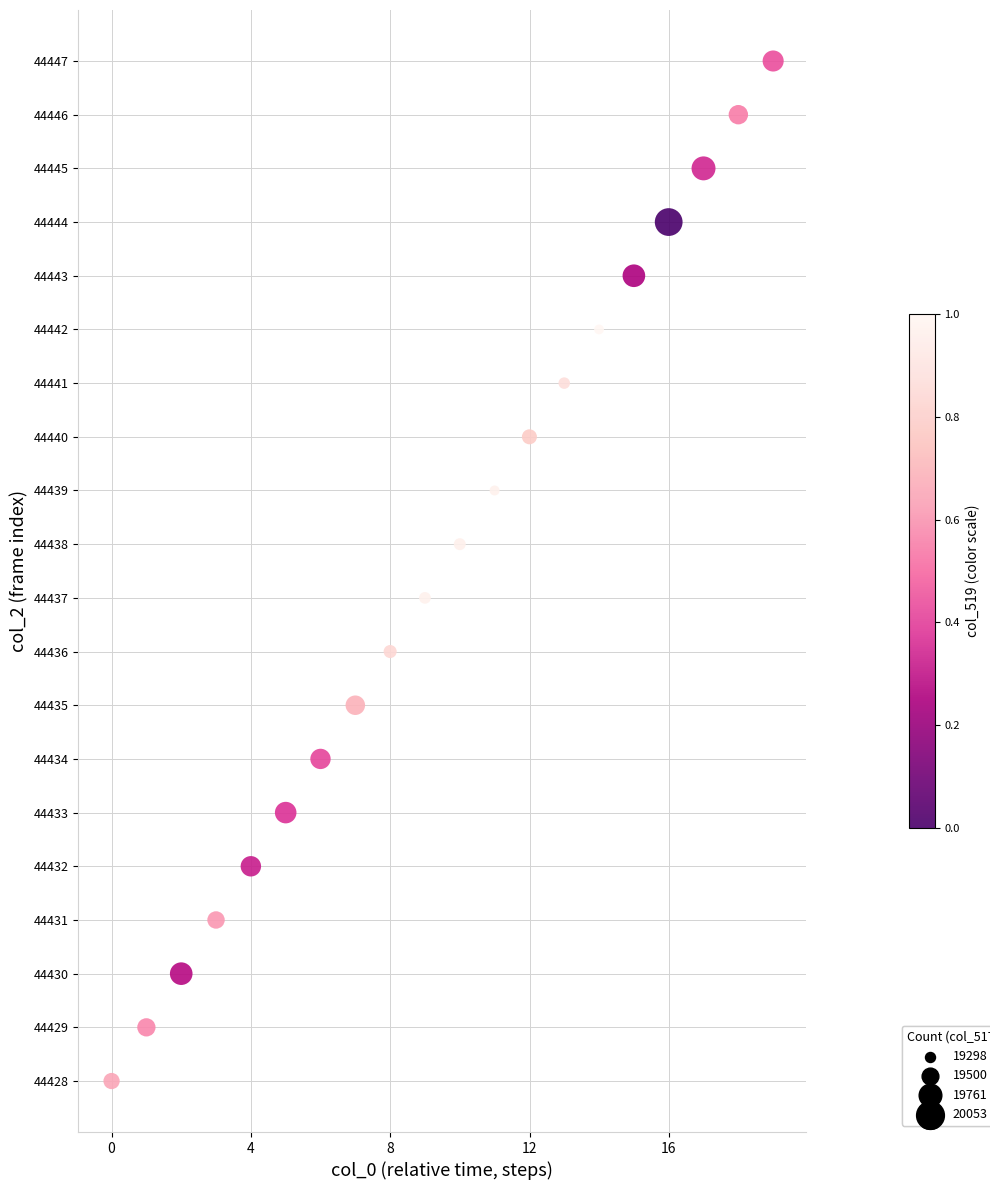

What is the range of Y values (max minus min)?

19